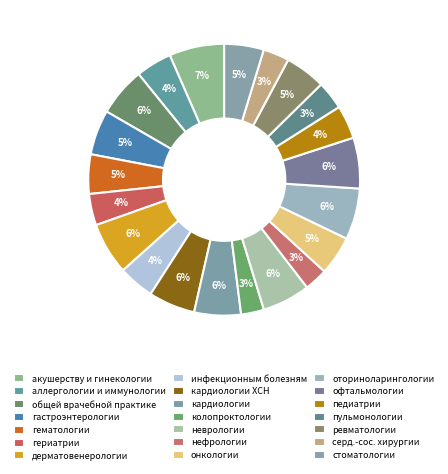

True or false: педиатрии accounts for 14% of the total.

False